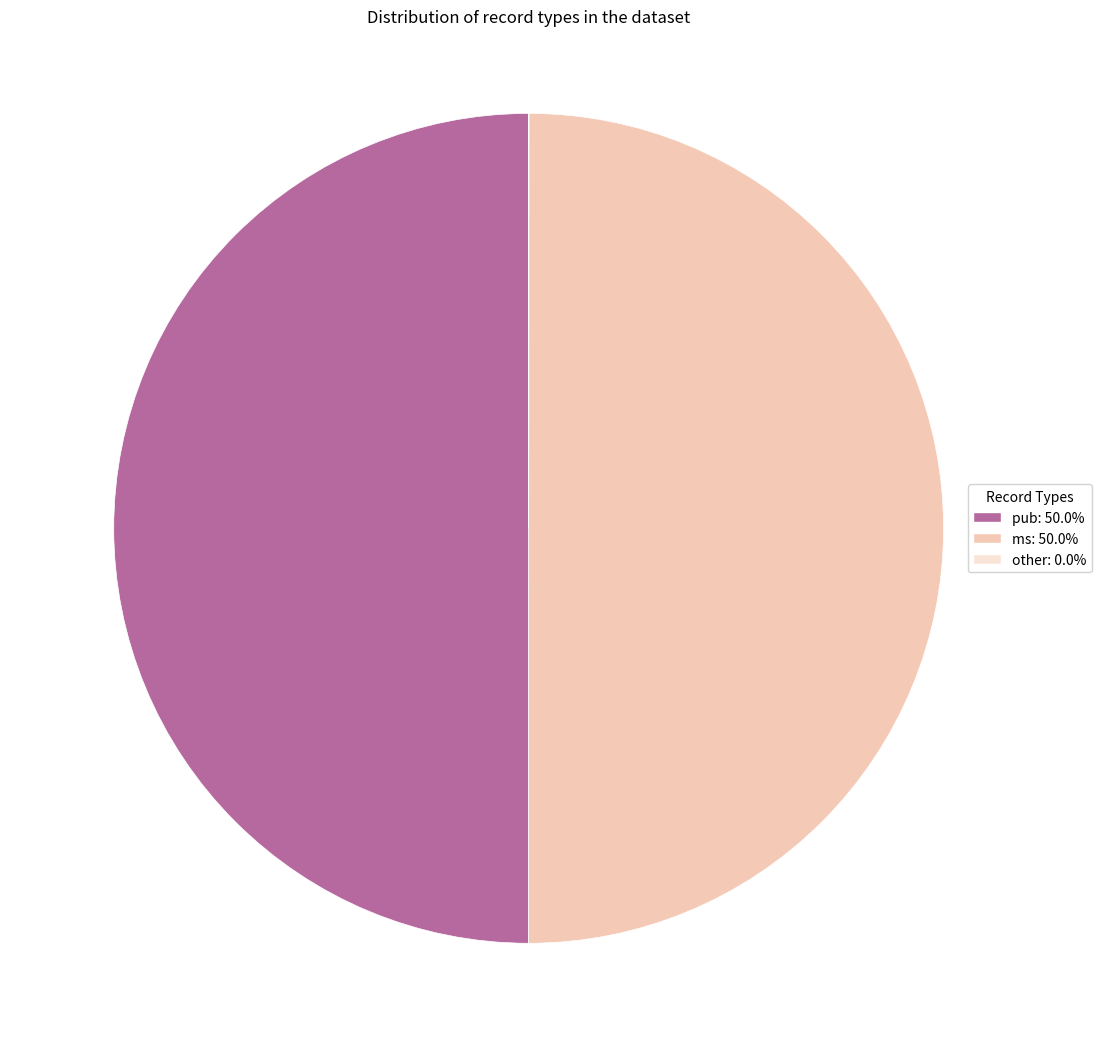

To the nearest percent, what is the average slice percentage?

33%